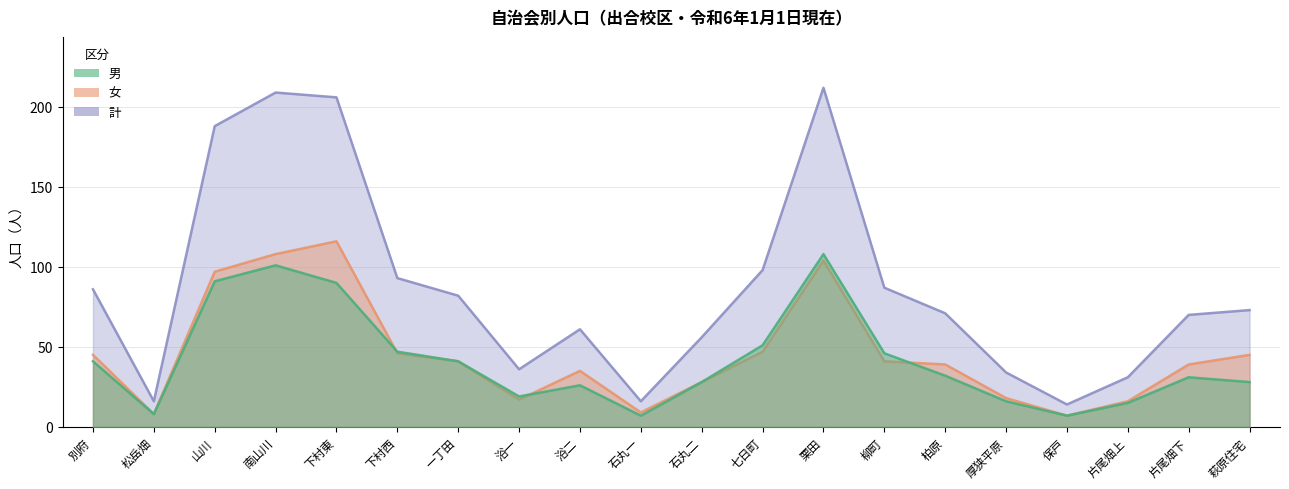

What is the label of the 2nd point from the left?

松岳畑